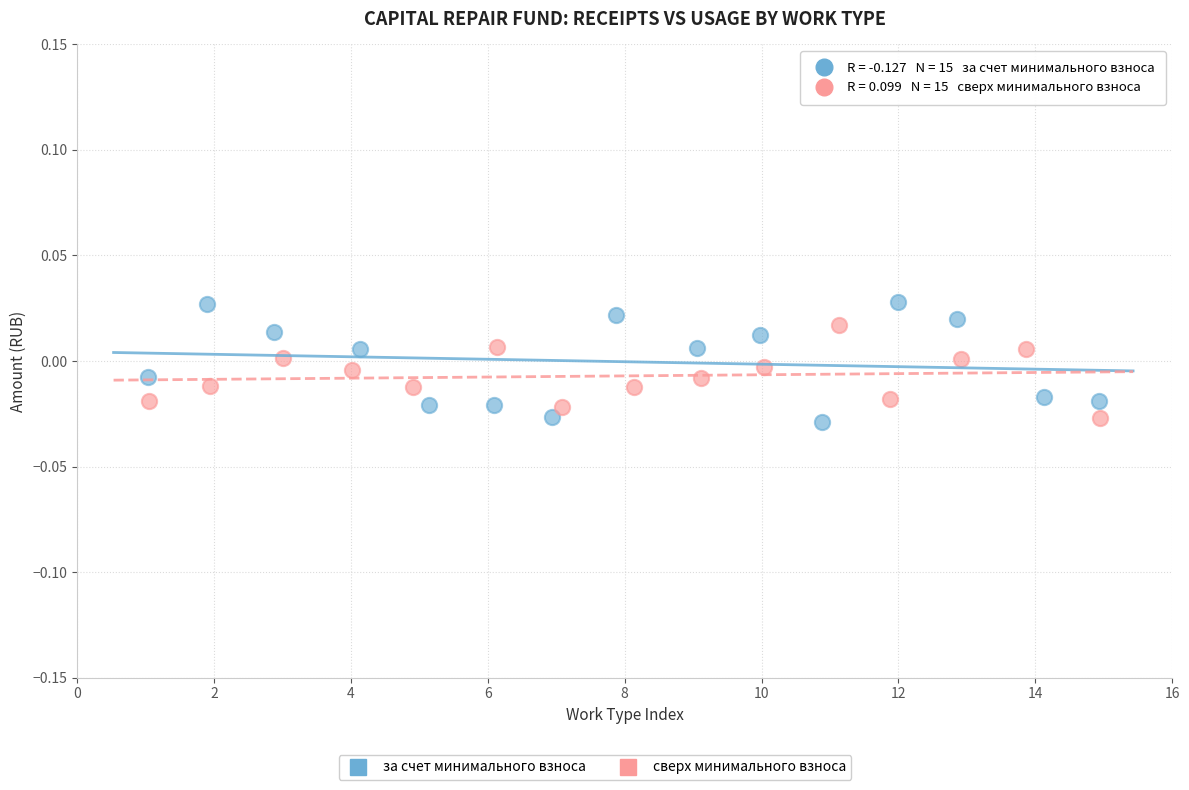

Which series has the largest Y range (max minus min)?

за счет минимального взноса